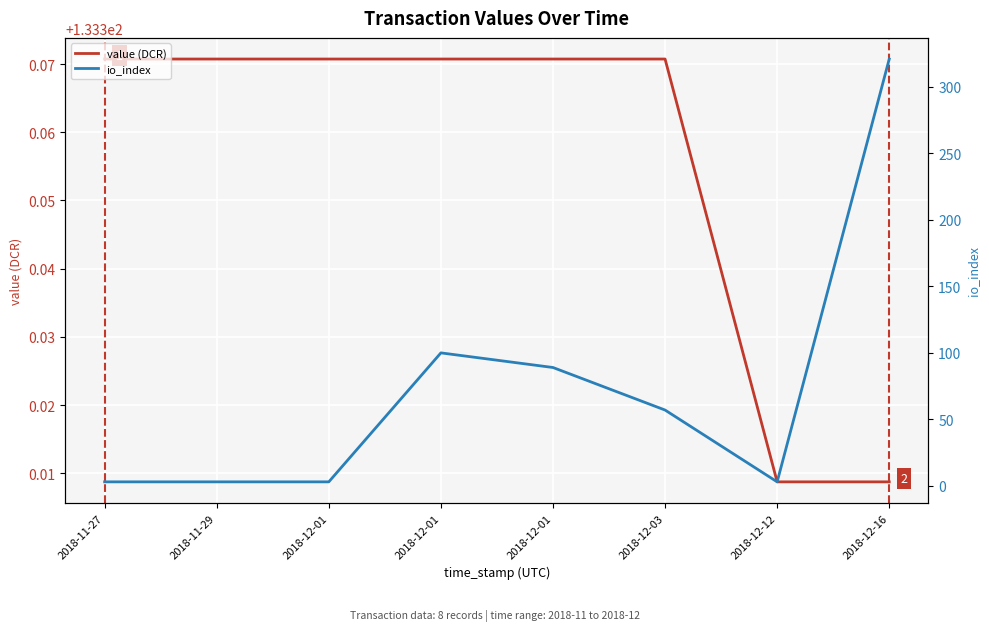

What is the value of the io_index point at the 3rd from the left?

3.0